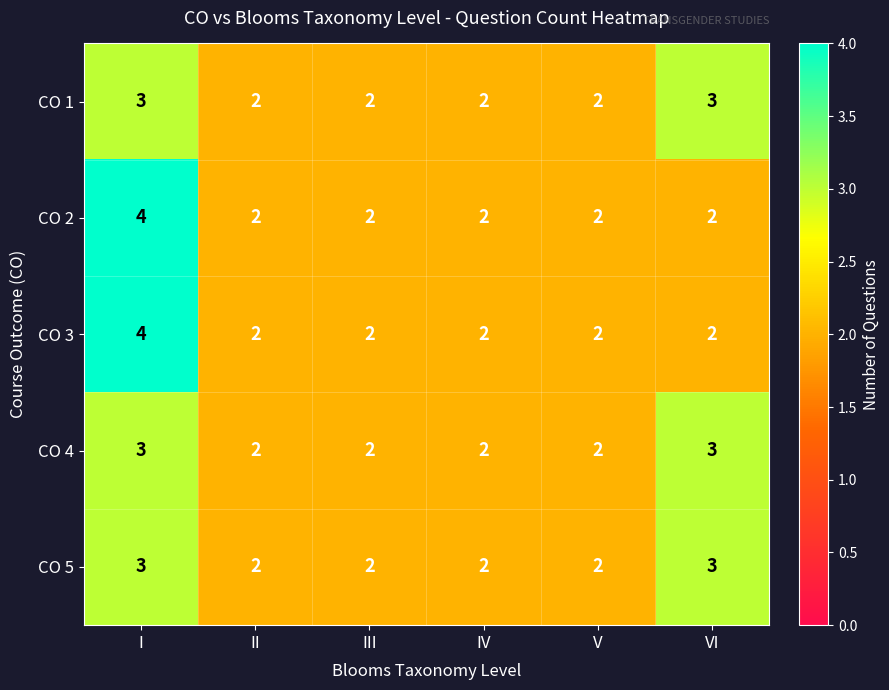

How many CO 5 values are between 2 and 3?

6